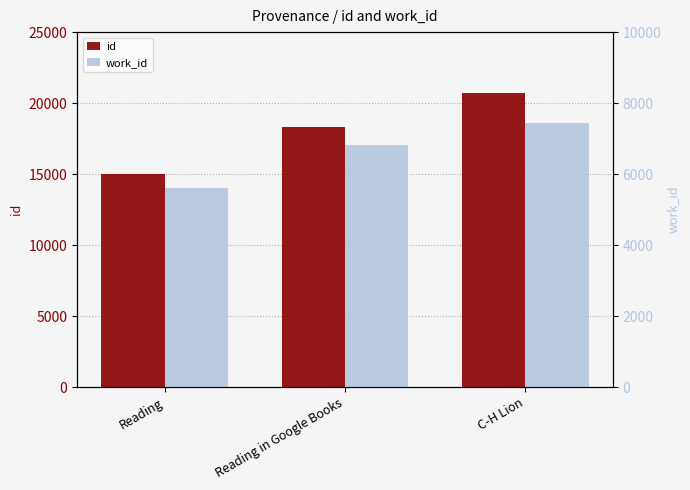

Reading left to right, list all the values displayed in this chart.

id: 14993	18302	20698
work_id: 5612	6825	7439